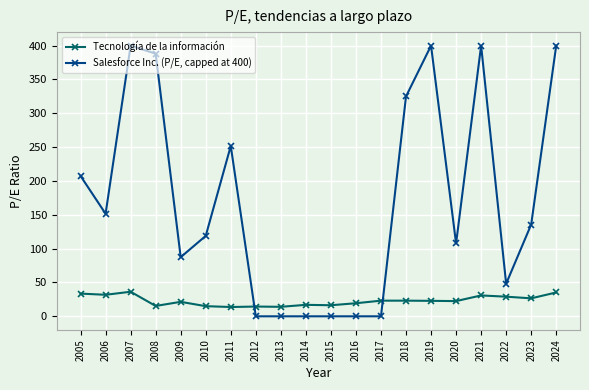

True or false: Tecnología de la información has more than 1 points higher than both neighbors.

True